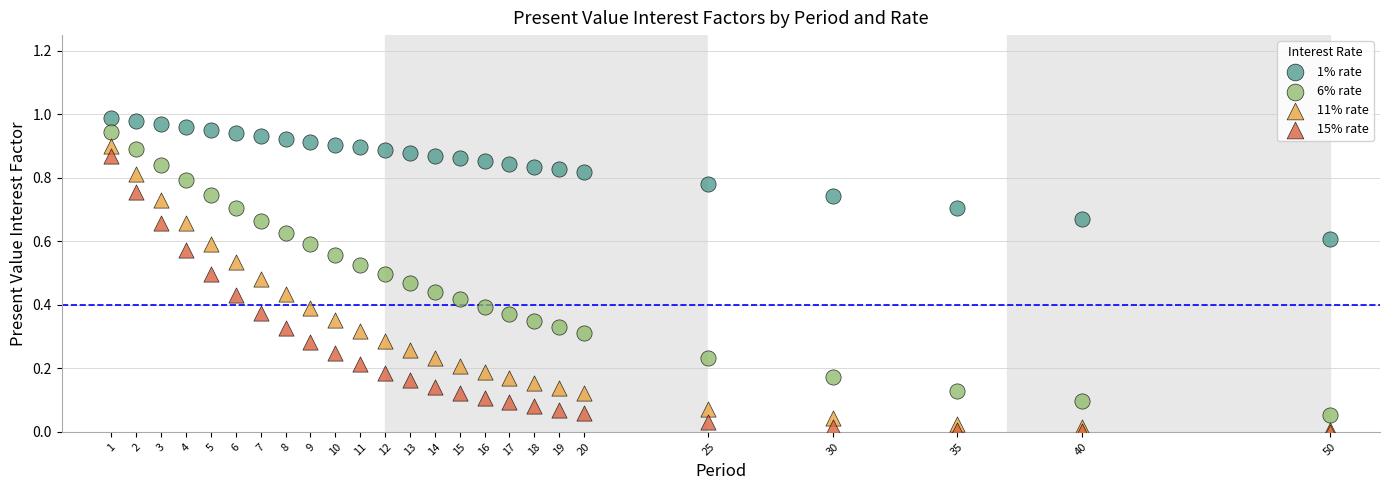

What are all the series names shown in the legend?

1% rate, 6% rate, 11% rate, 15% rate